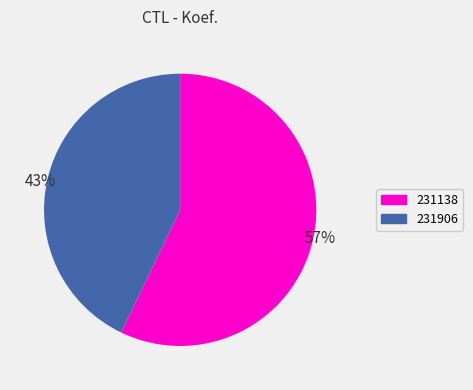

Which has a higher value, 43% or 57%?

57%